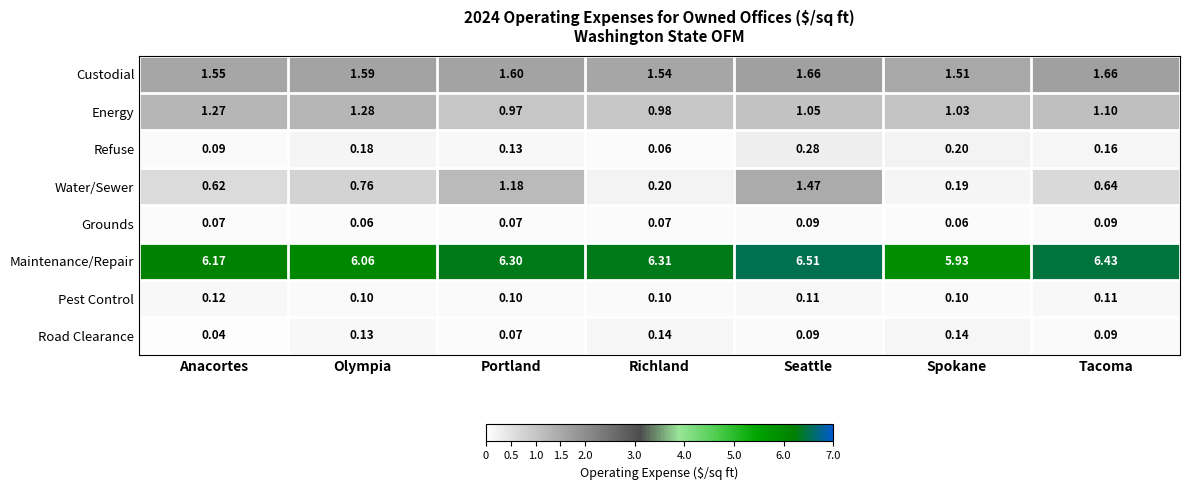

How many series are shown in this chart?

8